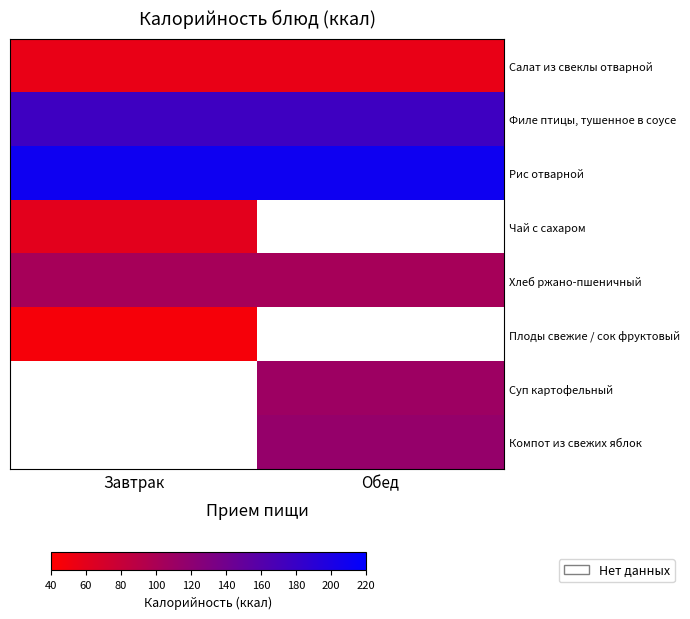

How many distinct data groups are displayed?

8